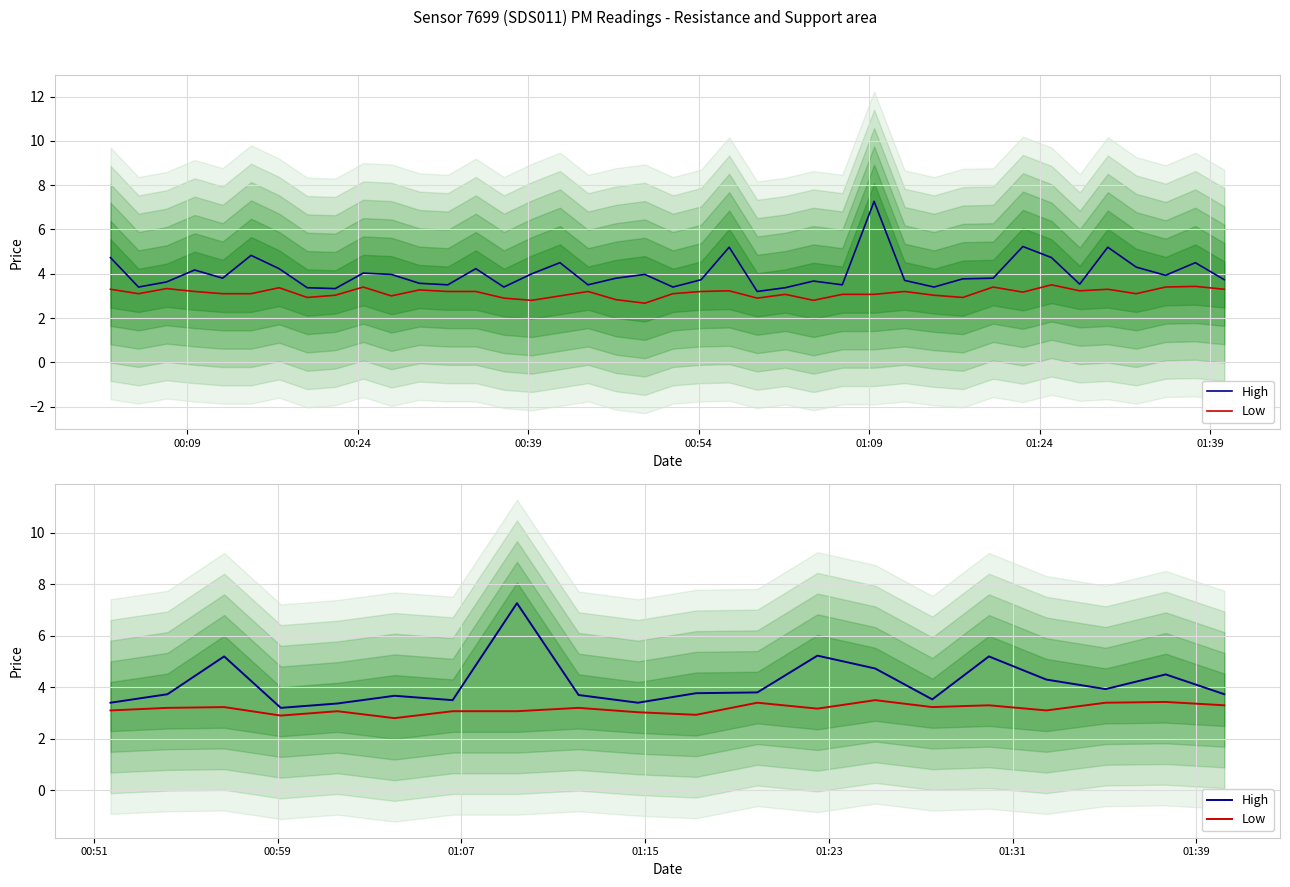

At how many categories does at least one series exceed 4?

7